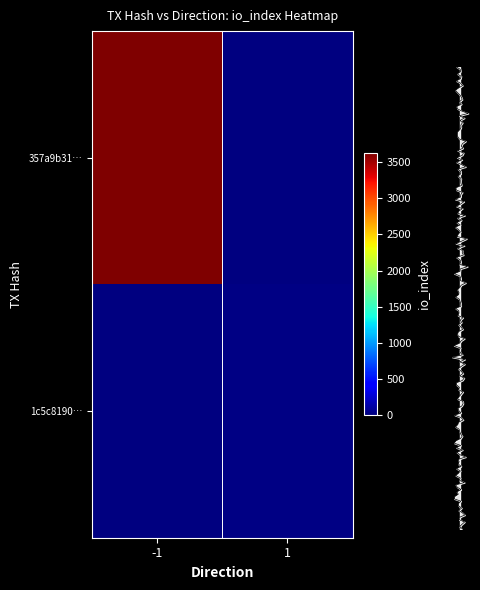

What value does the 357a9b31… series have at -1?

3618.0